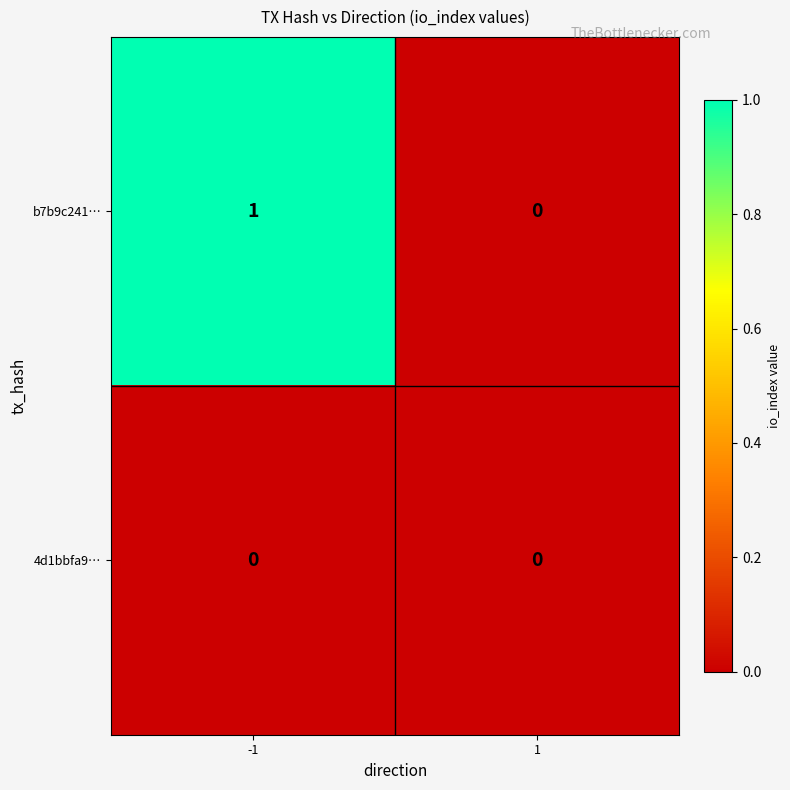

Is it true that b7b9c241… equals 2 at -1?

False